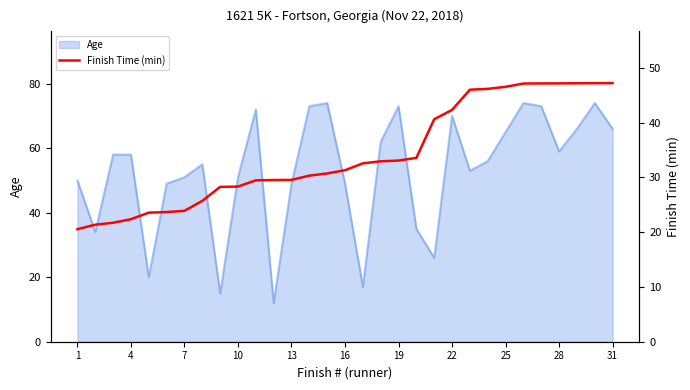

How many lines are shown in the chart?

1